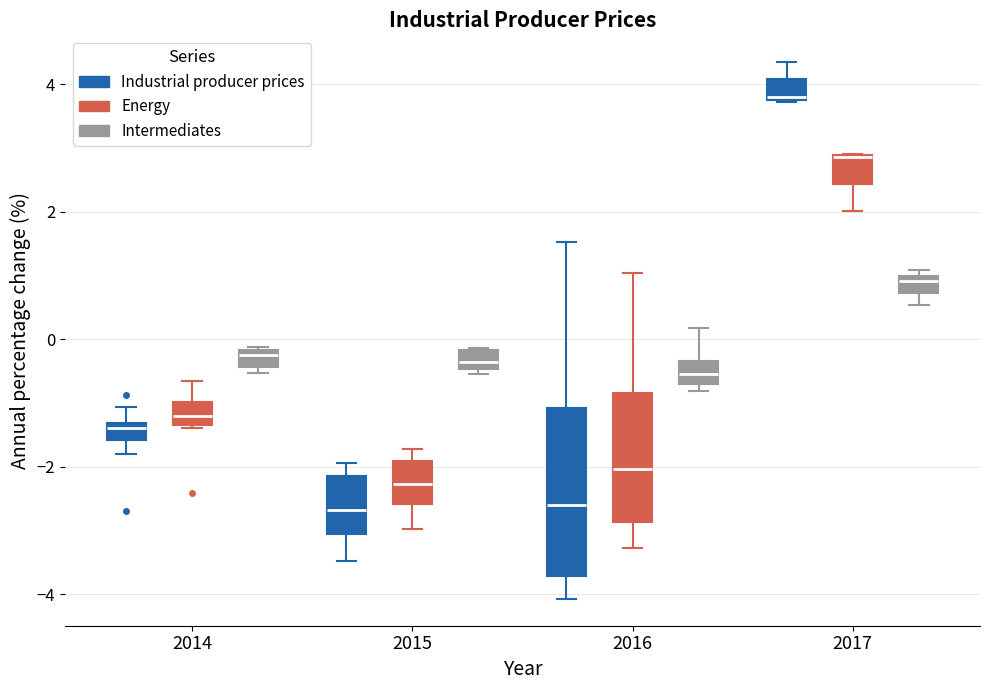

Where does the median line of the box for 2016 (Energy) sit on the y-axis? The values are not printed on the chart, so give them approximately, as read against the axis.

-2.0